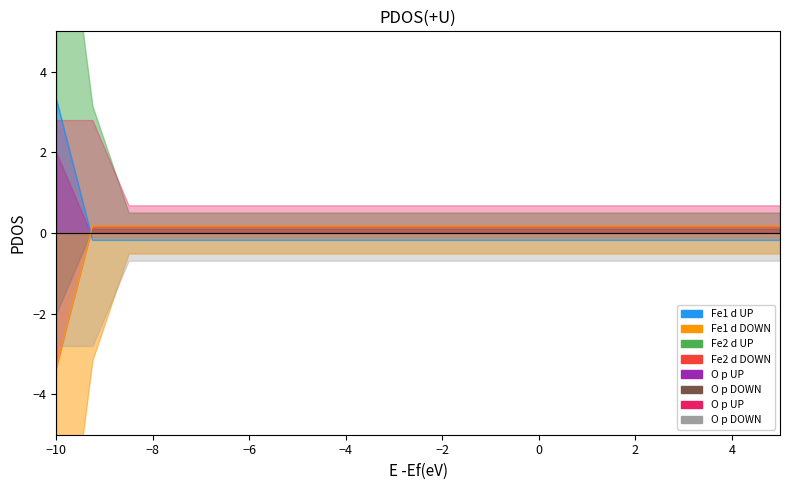

What is the highest value of the actual series?

0.2